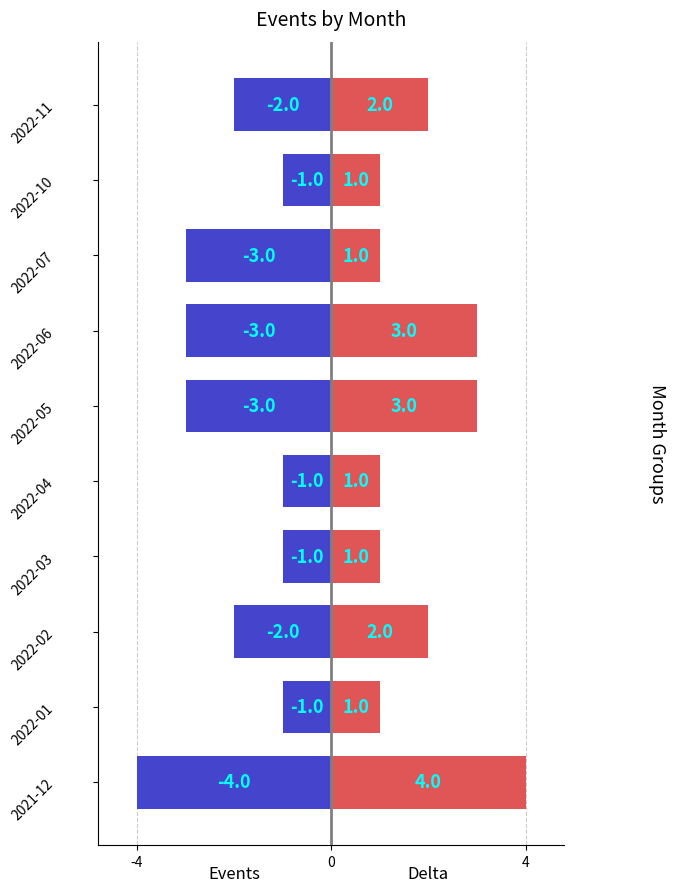

Is it true that Delta equals 2 at 2022-10?

False